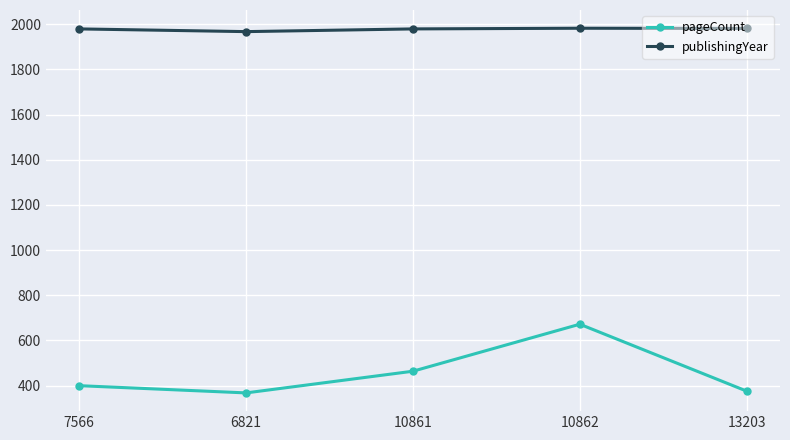

What is the smallest value displayed?

368